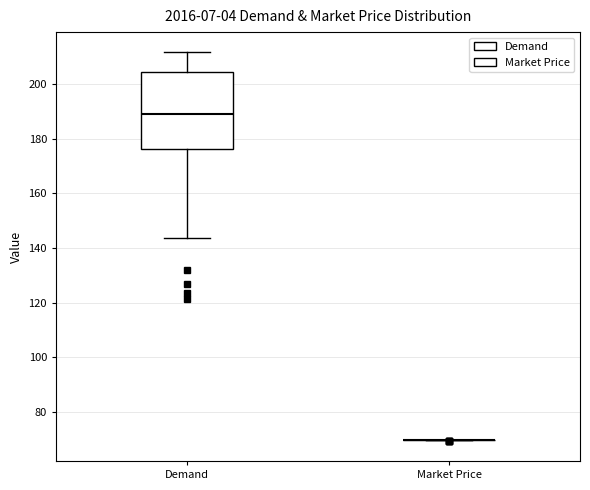

Reading left to right, transcribe this box plot: for each box, give where its median line is, the range the box spans, and where its two whiskers end, as read against the y-axis. The values are not printed on the chart, so give them approximately, as read against the axis.

Demand: median 190, box 176 to 204, whiskers 144 to 212
Market Price: box collapsed to a line at 70, whiskers 70 to 70